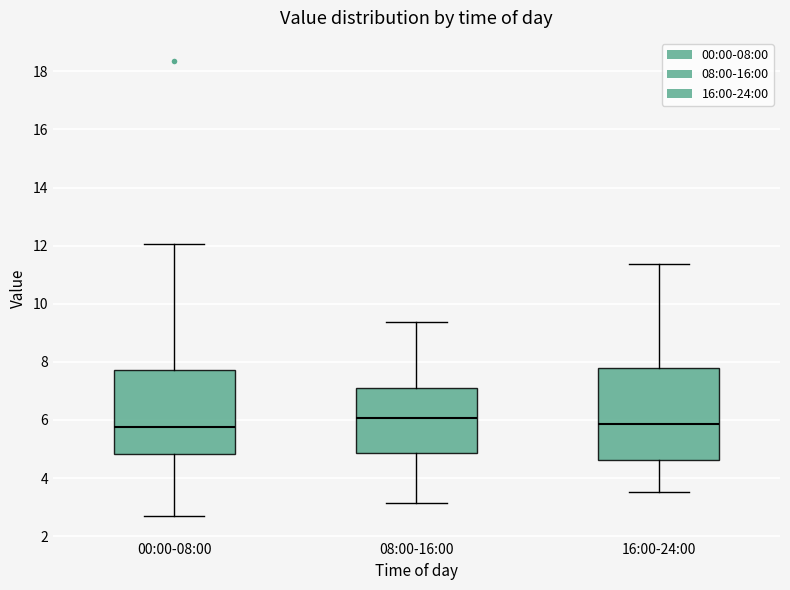

Reading left to right, transcribe this box plot: for each box, give where its median line is, the range the box spans, and where its two whiskers end, as read against the y-axis. The values are not printed on the chart, so give them approximately, as read against the axis.

00:00-08:00: median 5.8, box 4.8 to 7.8, whiskers 2.8 to 12.0
08:00-16:00: median 6.0, box 4.8 to 7.0, whiskers 3.2 to 9.4
16:00-24:00: median 5.8, box 4.6 to 7.8, whiskers 3.6 to 11.4